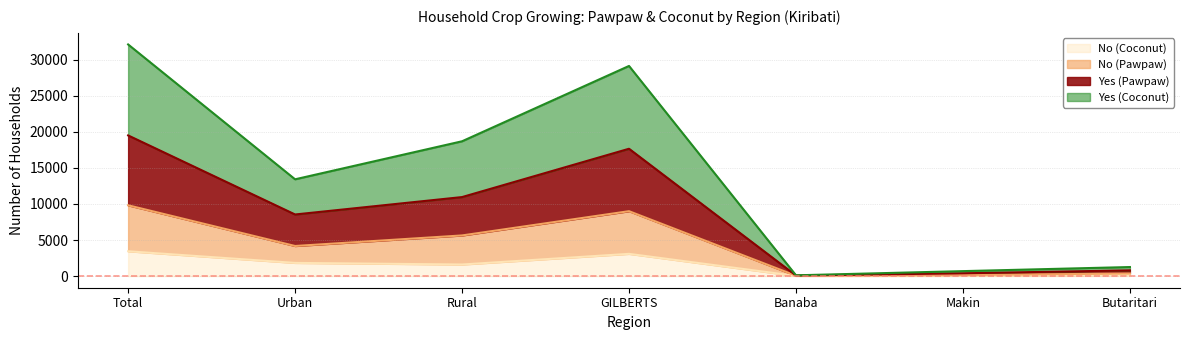

Between GILBERTS and Butaritari, which is larger?

GILBERTS